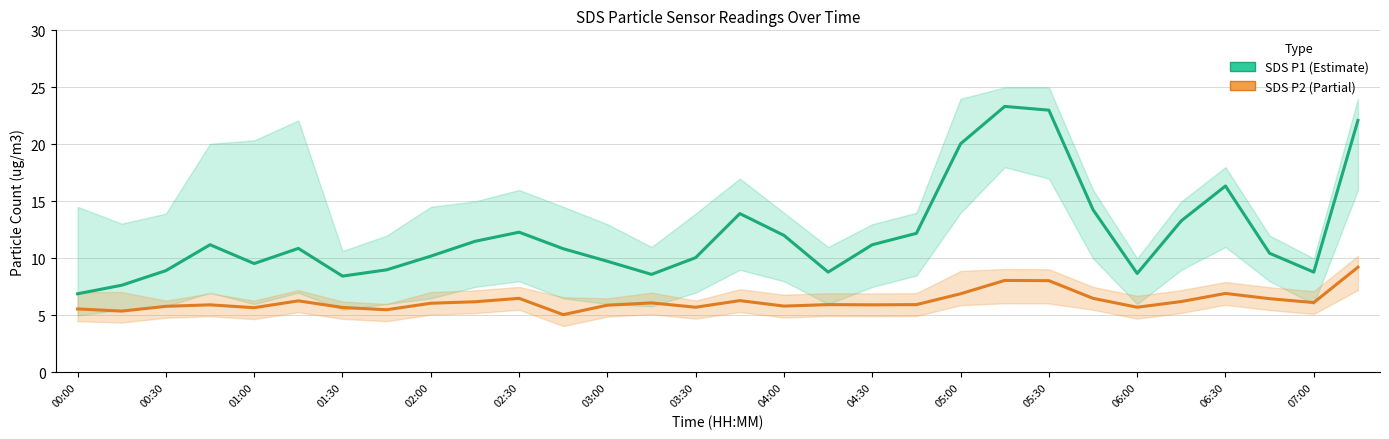

What is the minimum value for SDS P1 (Estimate)?

6.9